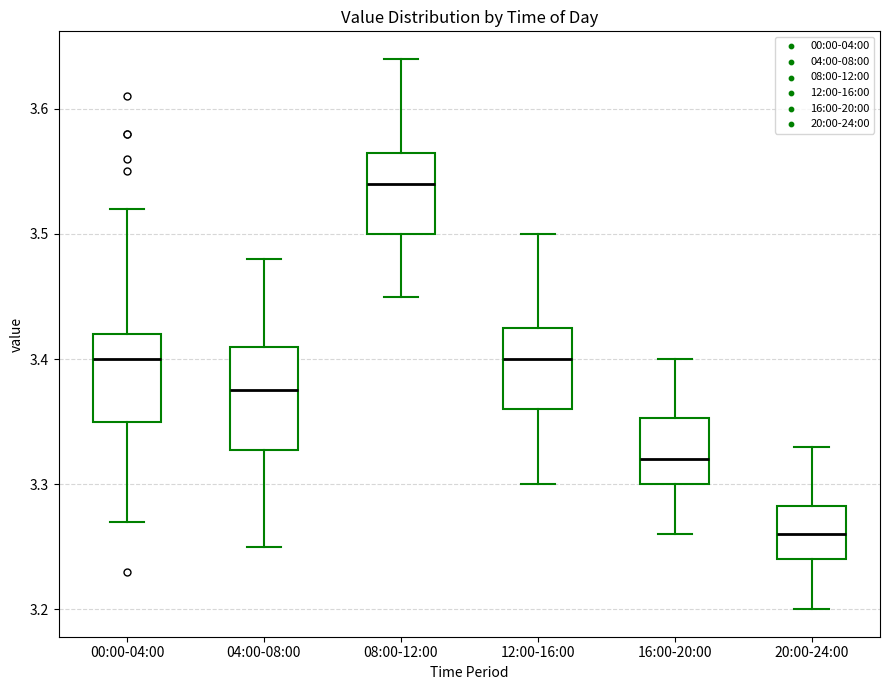

Which box's median line is the lowest?

20:00-24:00